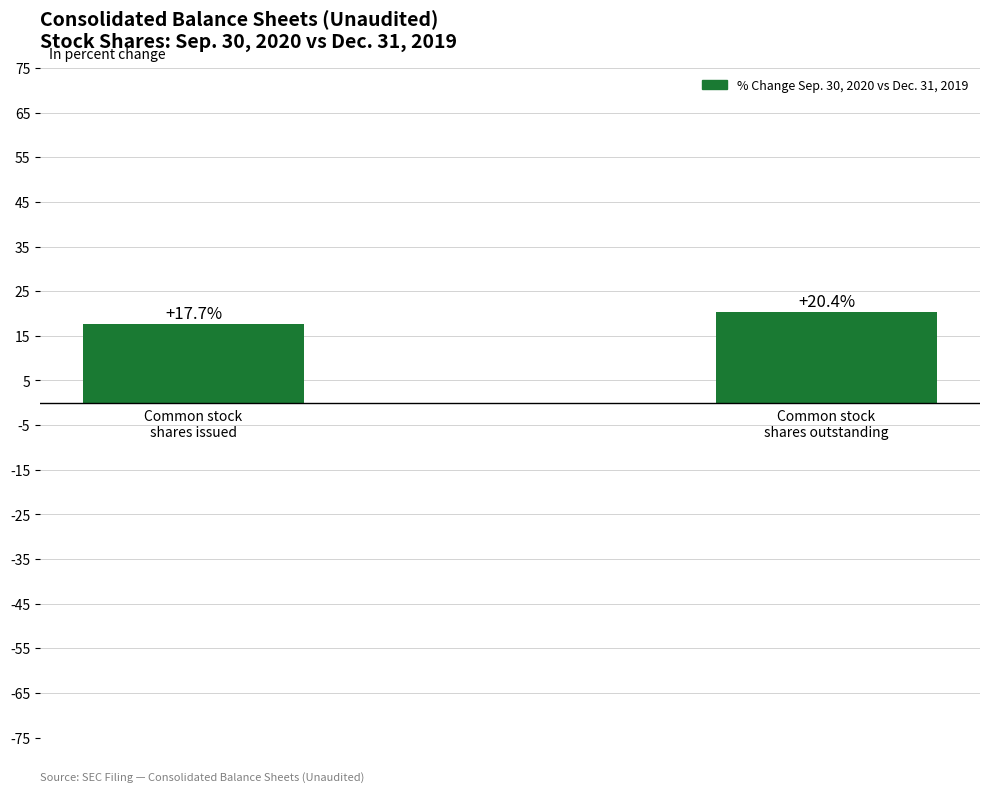

What is the greatest value displayed?

20.4